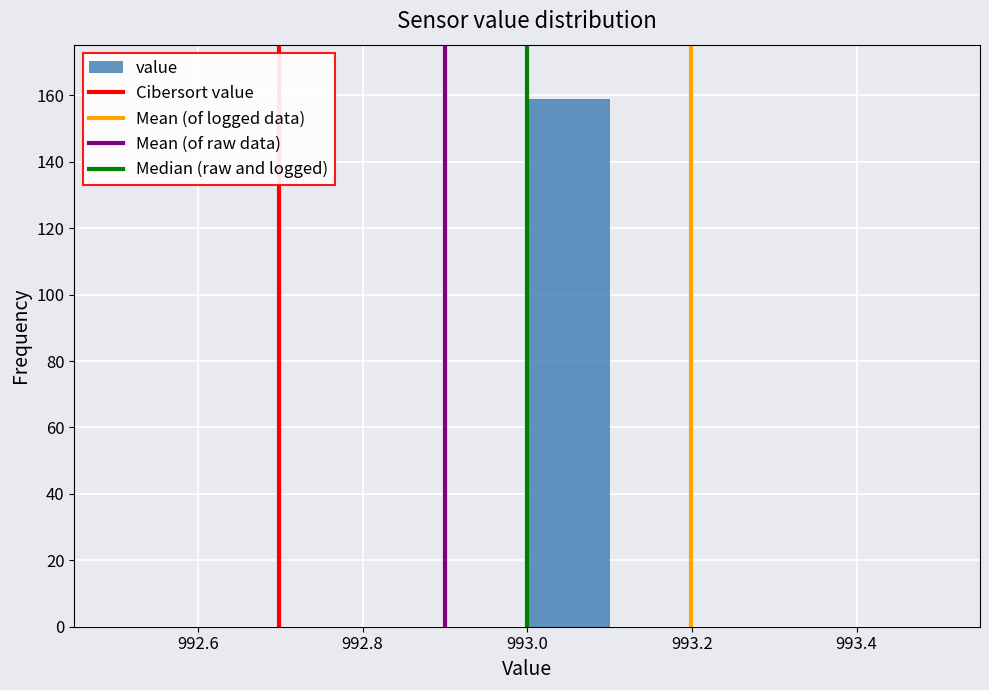

Which range on the x-axis has the tallest bar?

993.0 to 993.1